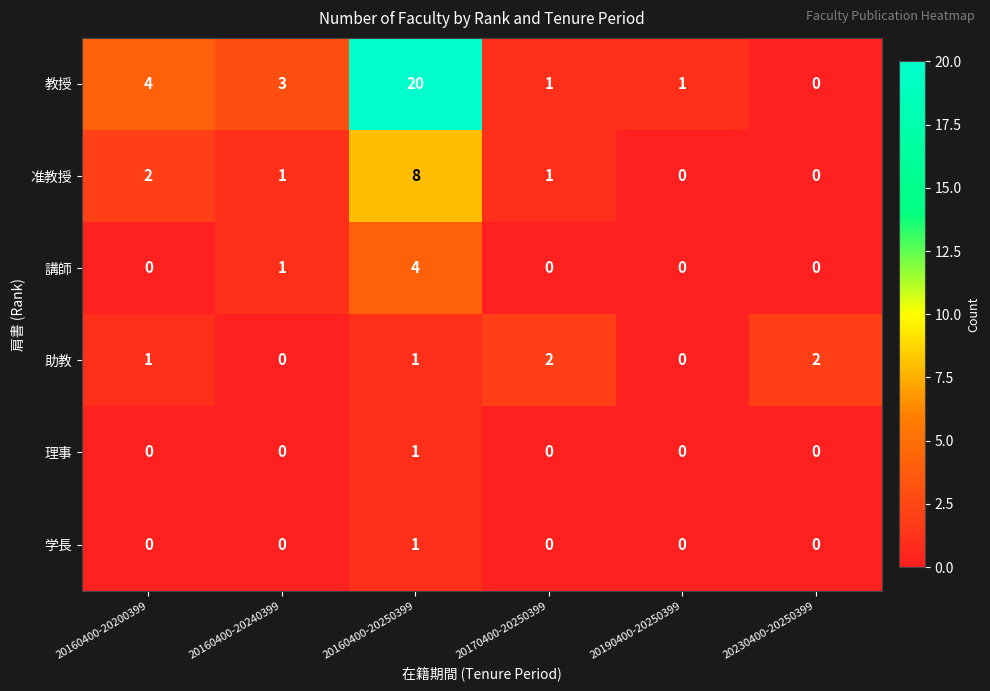

Count the 講師 values in the range 0 to 1.

5